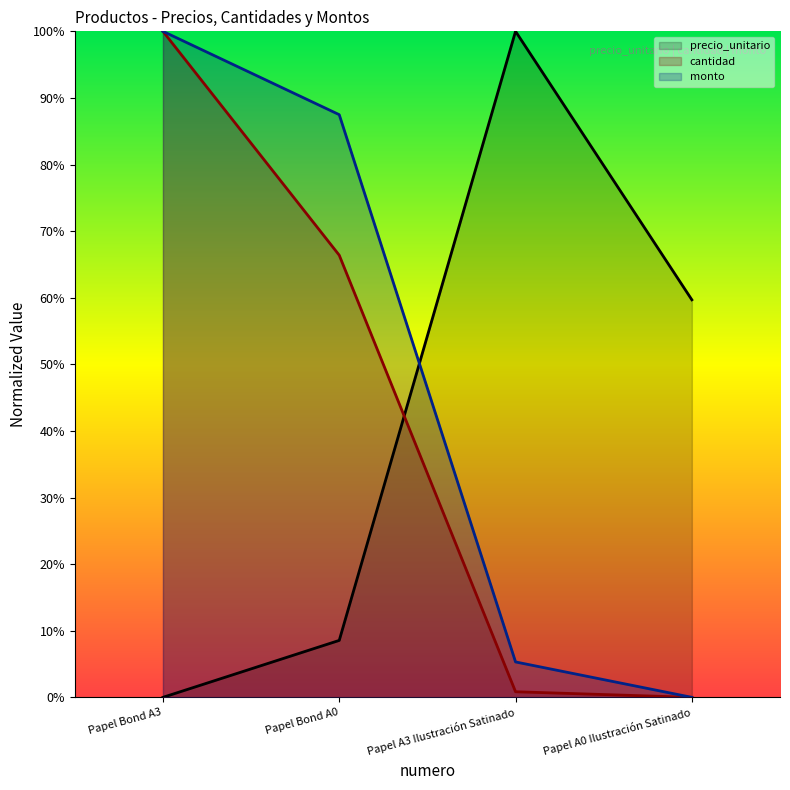

Count the number of data series in this chart.

3